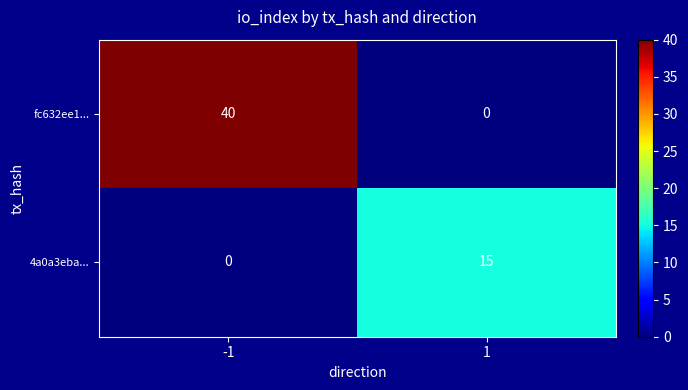

Which series has the largest total across all categories?

fc632ee1...